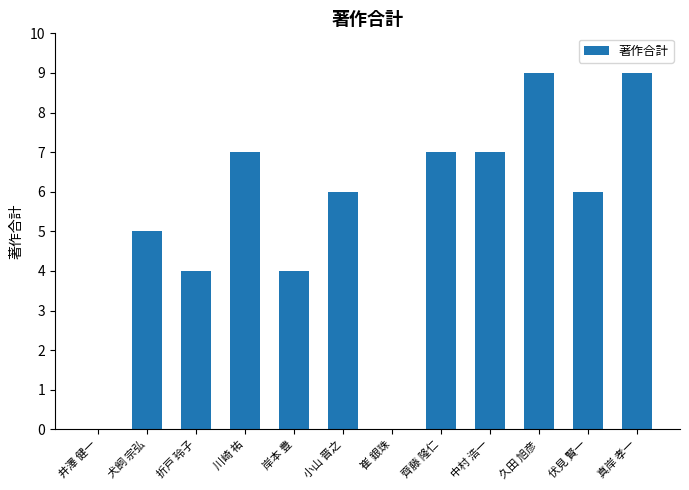

What value does the data have at 折戸 玲子?

4